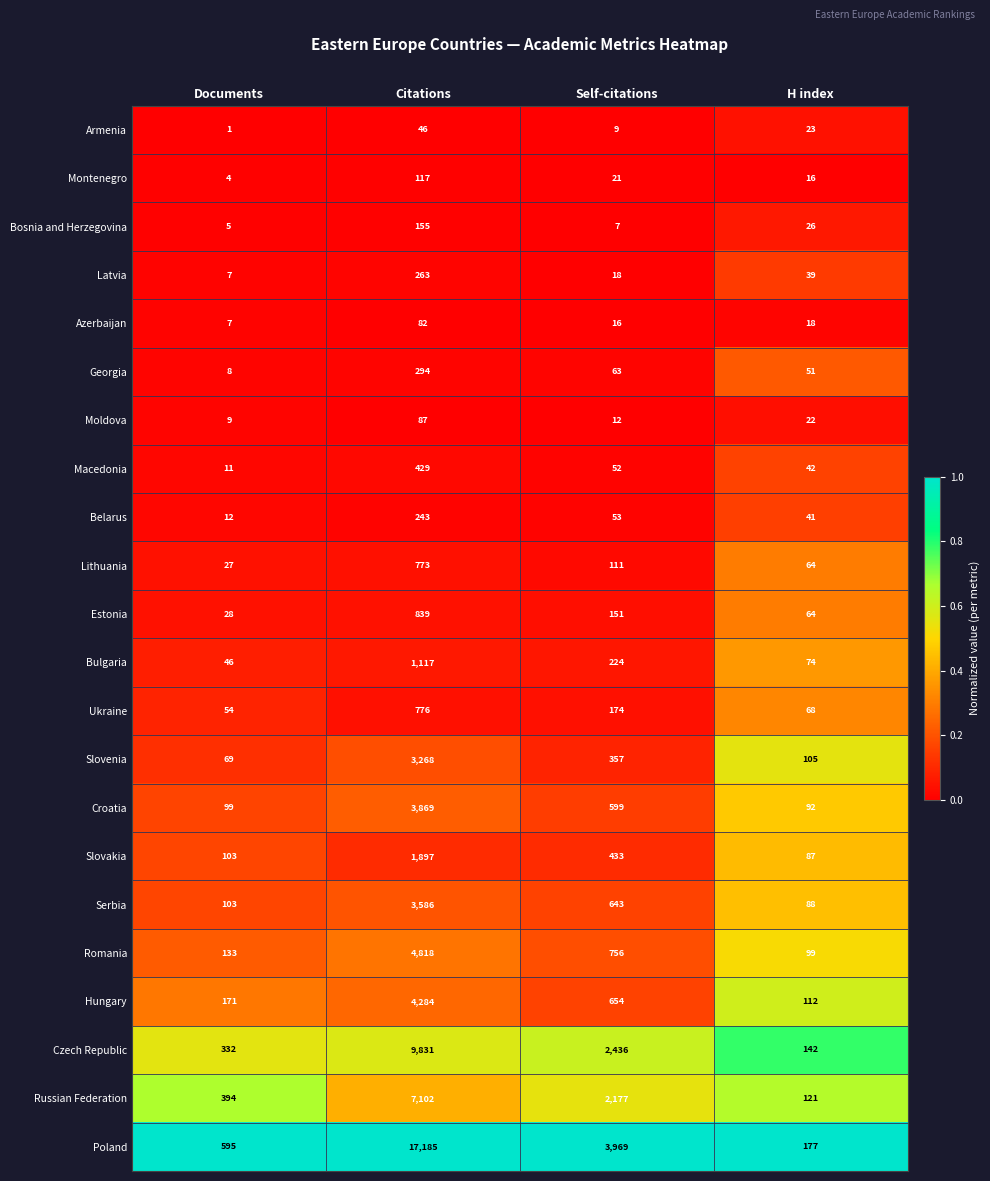

The value of Czech Republic at Citations is 9831. True or false?

True